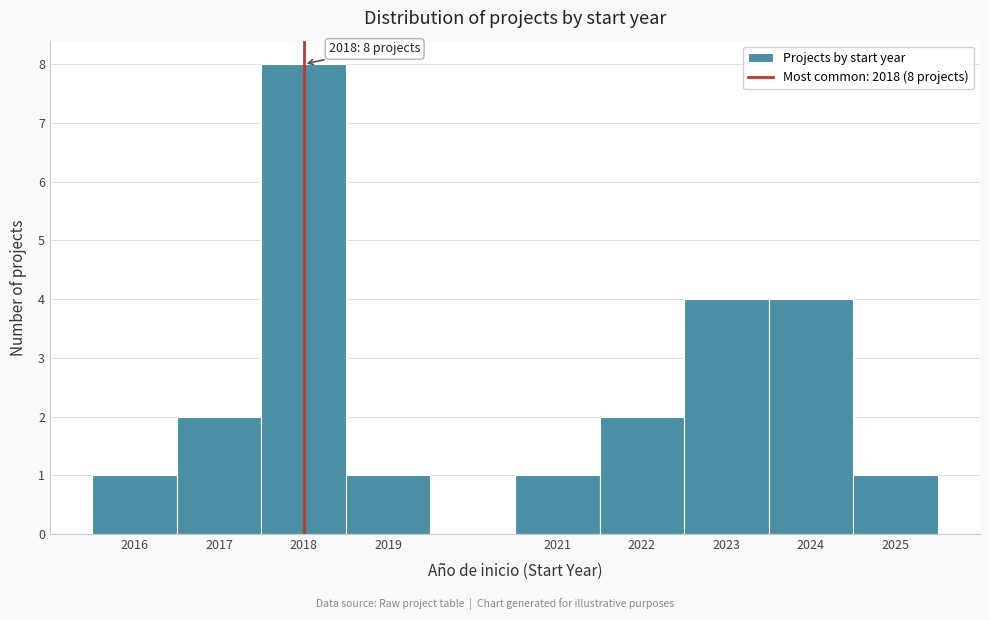

Over which range of the x-axis is the bar tallest?

2017.5 to 2018.5